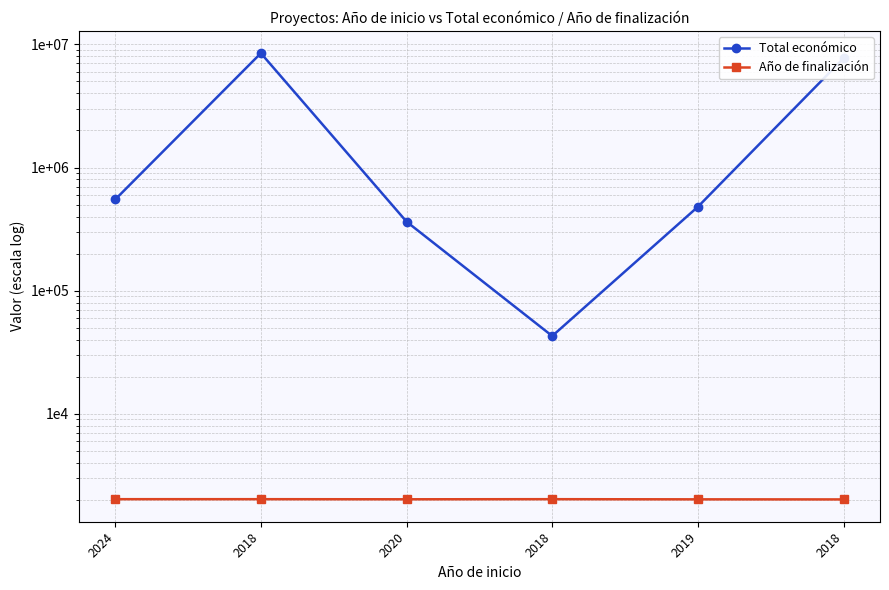

Where is the first local minimum for Total económico?

2018